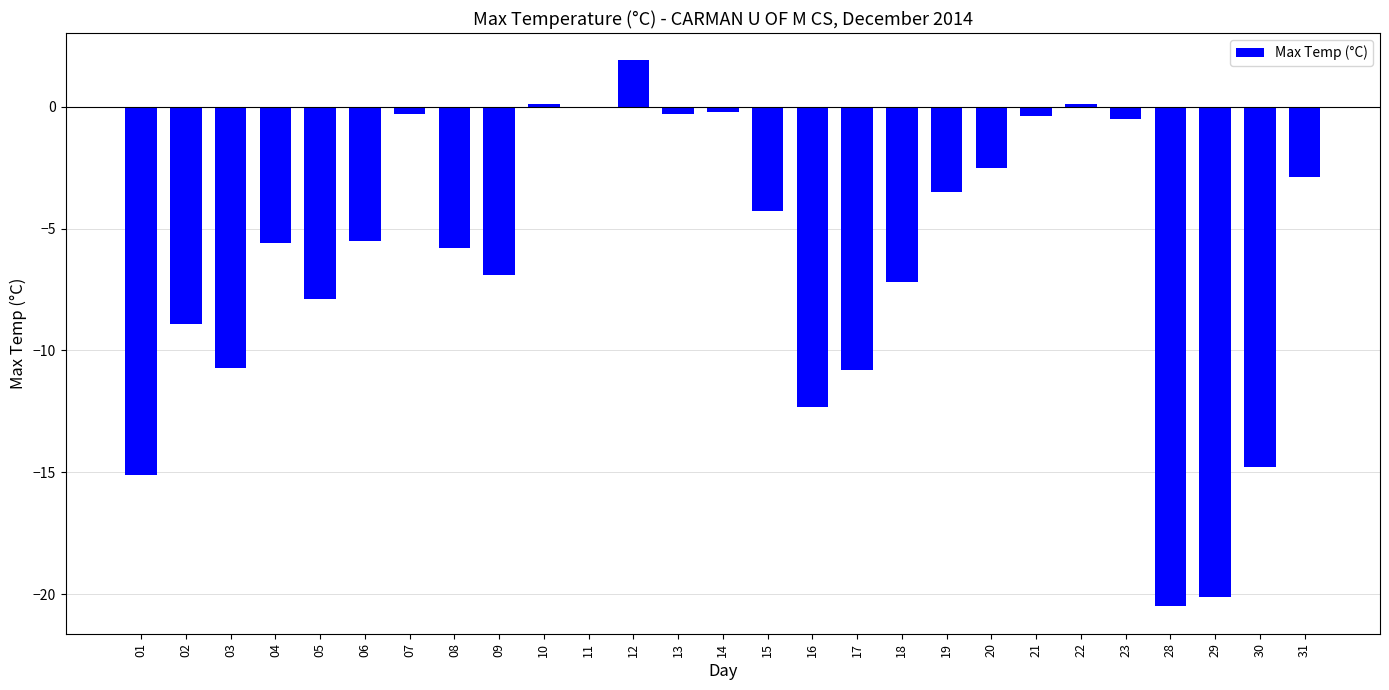

Which category has the highest value across all series?

12